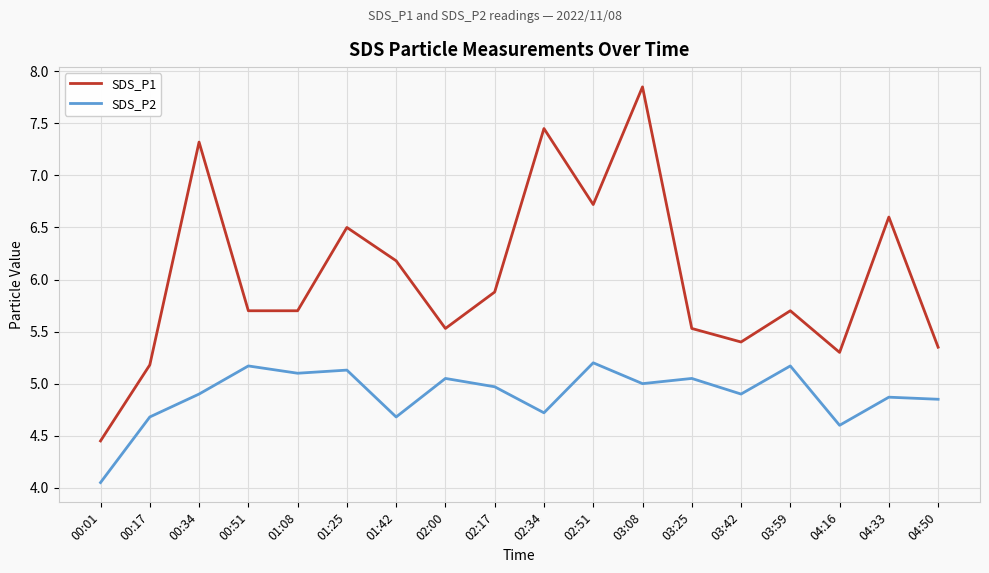

True or false: SDS_P1 has a value of 9.4 at 02:00.

False